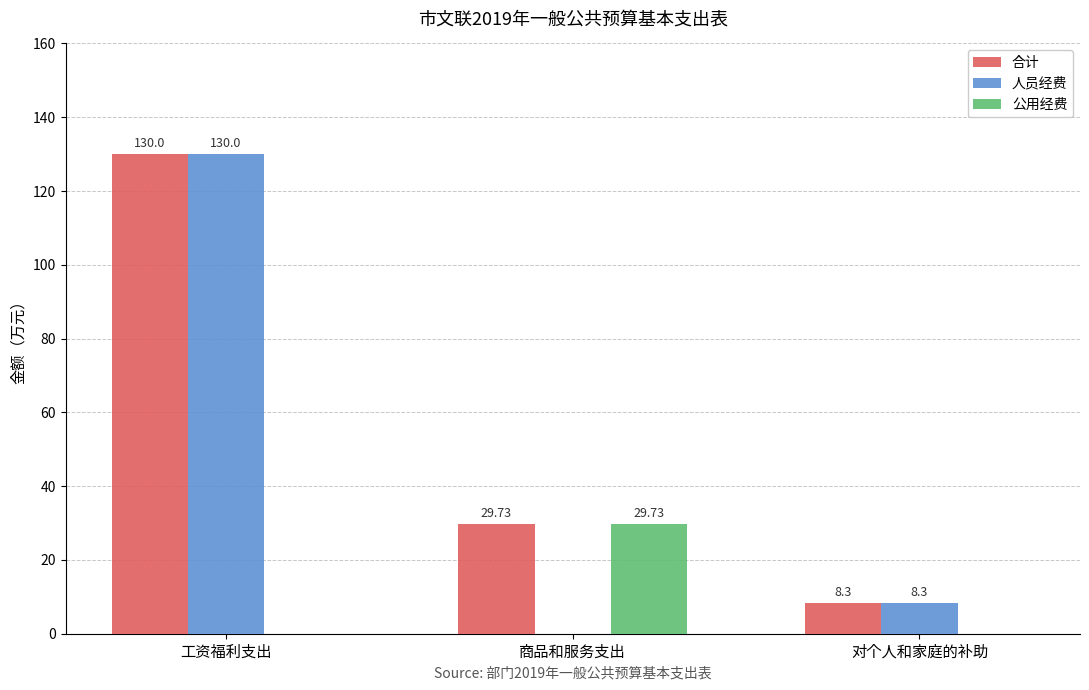

What is the average value of the 合计 series?

56.0